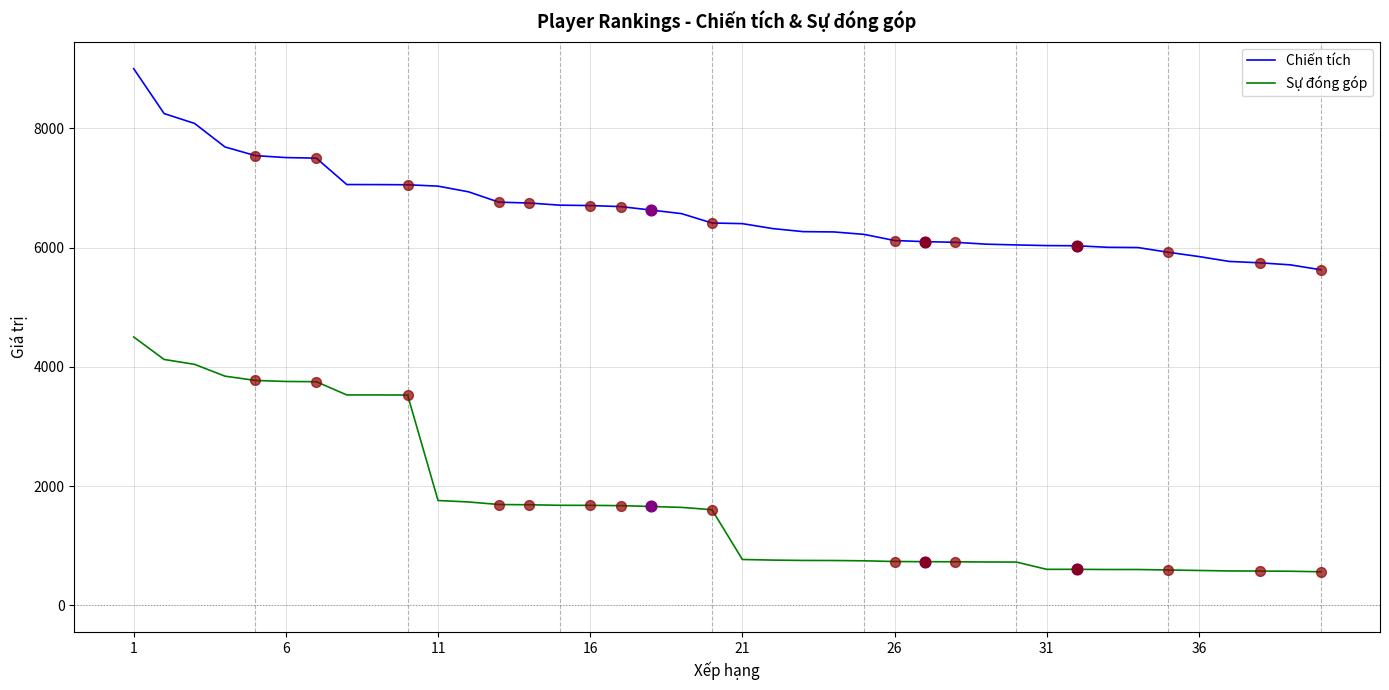

Which series has the widest spread of values?

Sự đóng góp